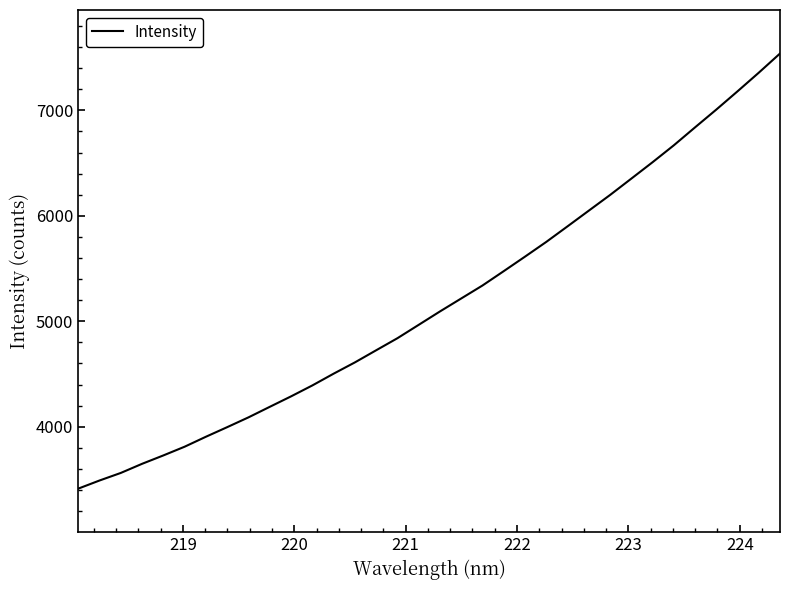

What is the maximum value shown in the chart?

7538.8